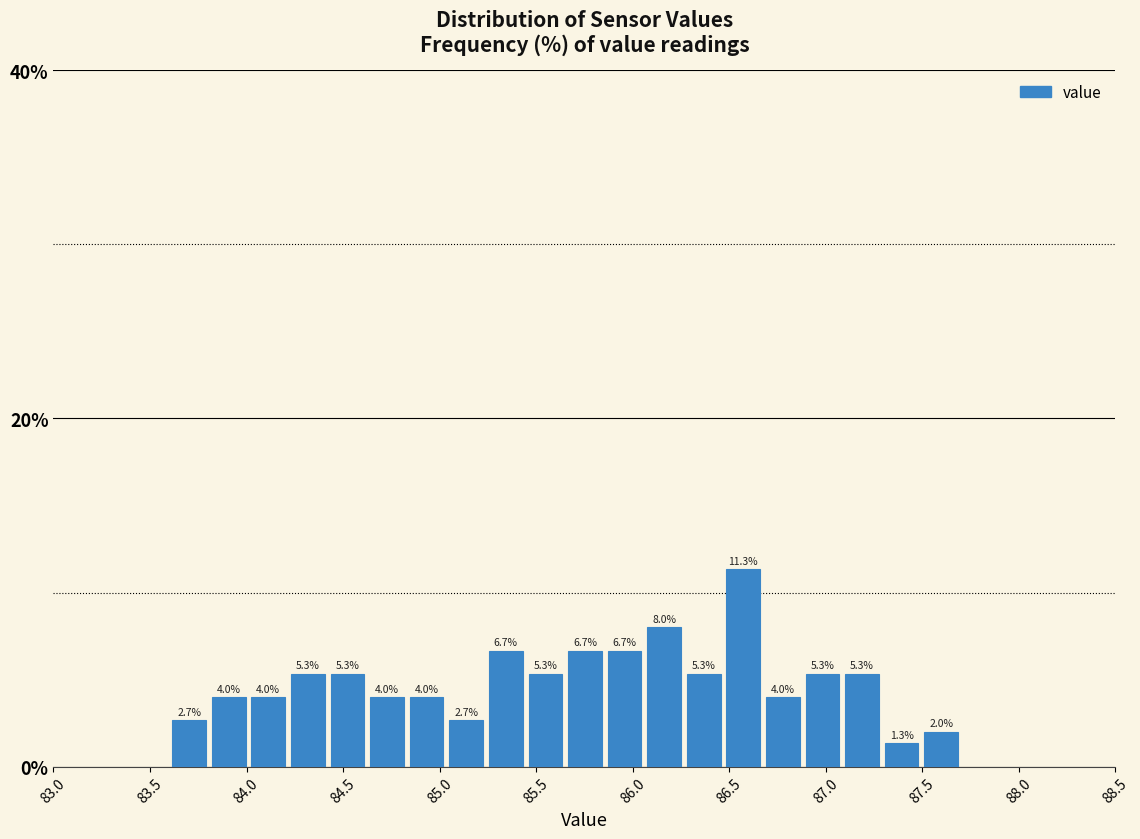

Reading left to right, transcribe this chart: for each bar, give the range it covers on the x-axis and its height. The bar edges are not printed on the chart, so give them approximately, as read against the axis.

83.600 to 83.805: 2.7
83.805 to 84.010: 4.0
84.010 to 84.215: 4.0
84.215 to 84.420: 5.3
84.420 to 84.625: 5.3
84.625 to 84.830: 4.0
84.830 to 85.035: 4.0
85.035 to 85.240: 2.7
85.240 to 85.445: 6.7
85.445 to 85.650: 5.3
85.650 to 85.855: 6.7
85.855 to 86.060: 6.7
86.060 to 86.265: 8.0
86.265 to 86.470: 5.3
86.470 to 86.675: 11.3
86.675 to 86.880: 4.0
86.880 to 87.085: 5.3
87.085 to 87.290: 5.3
87.290 to 87.495: 1.3
87.495 to 87.700: 2.0